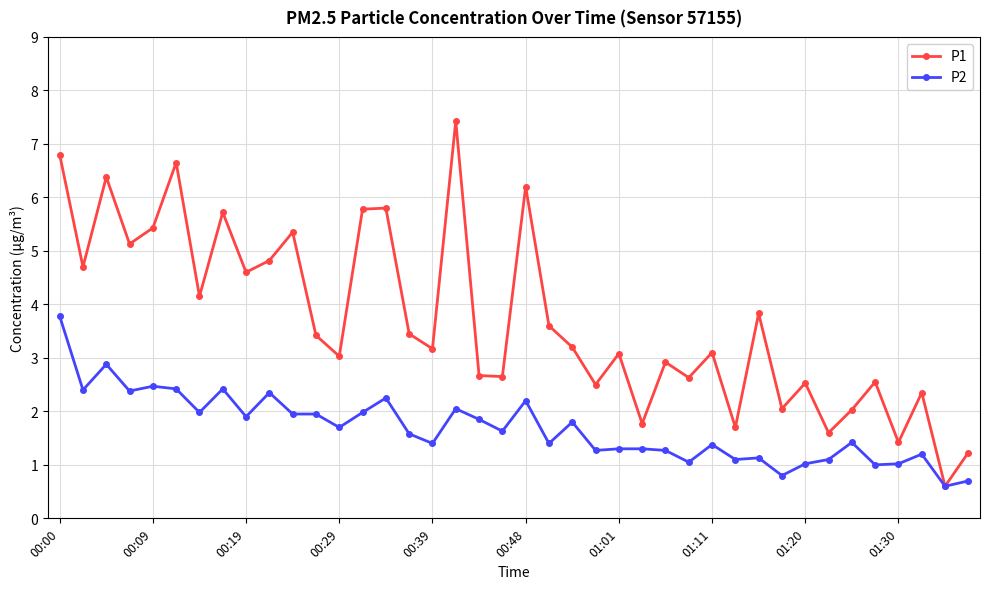

What is the difference between the second highest and second lowest values in the P1 series?

5.6